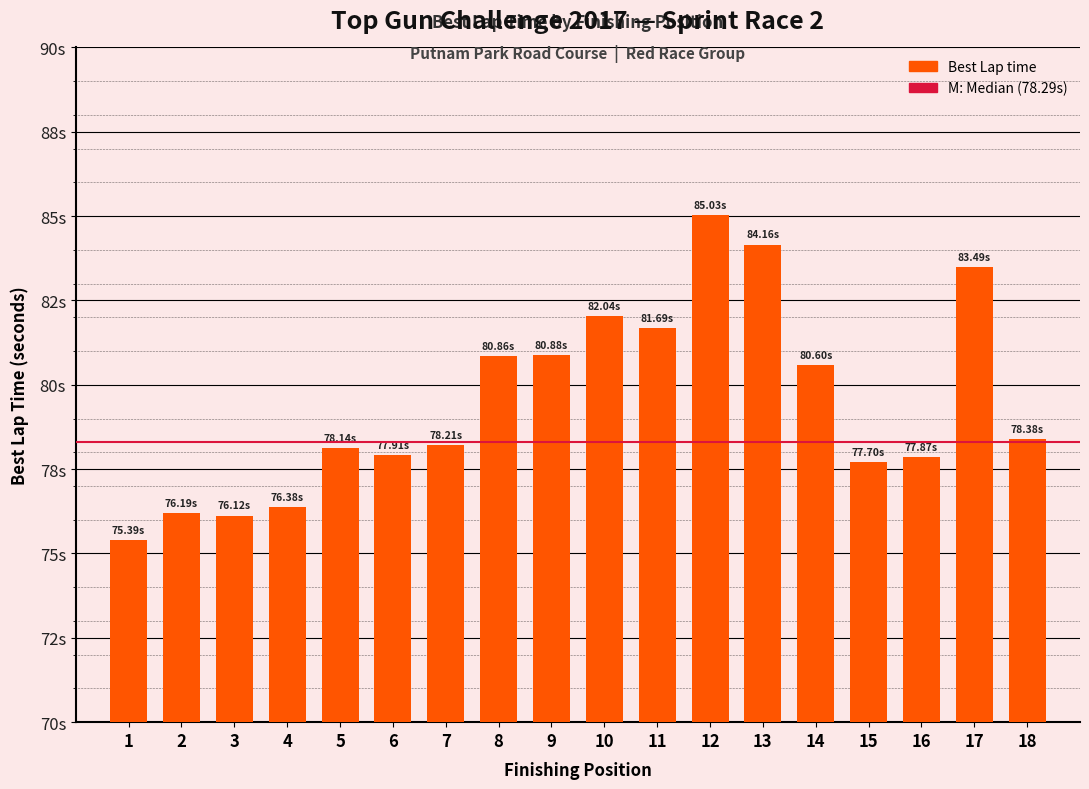

Are the bars horizontal?

No